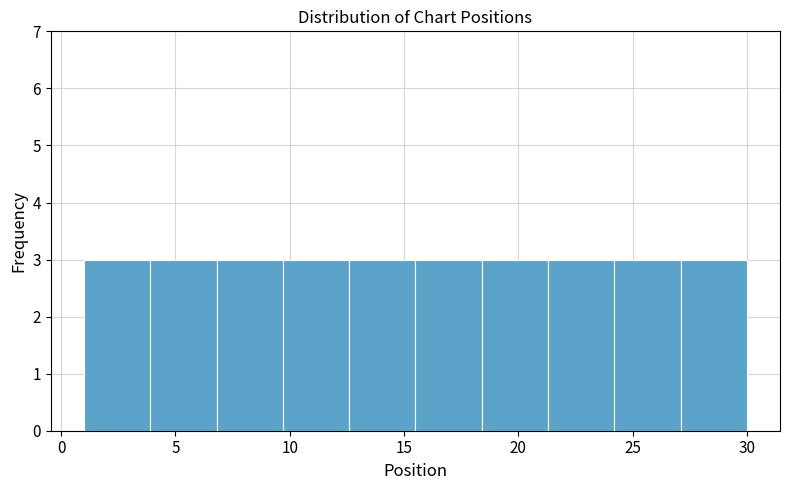

What is the height of the bar covering 3.9 to 6.8 on the x-axis? Neither the bar edges nor the heights are printed on the chart, so give them approximately, as read against the axes.

3